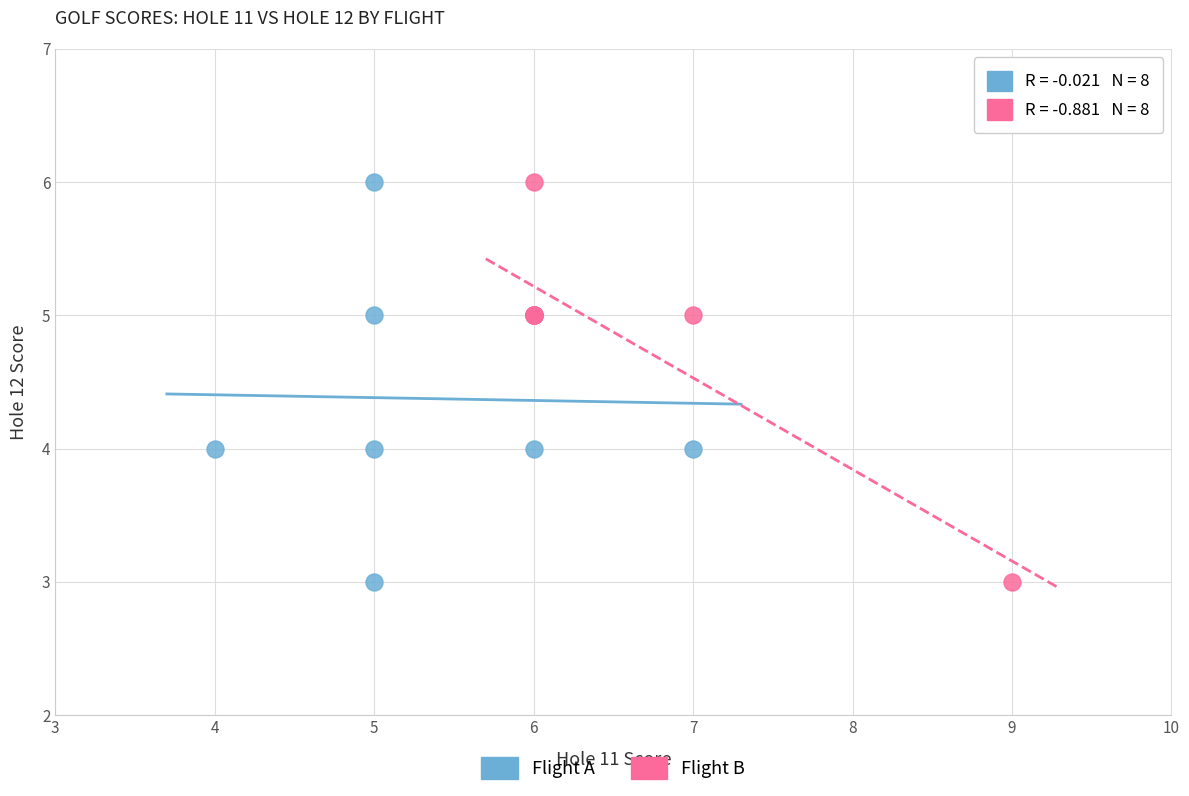

What are all the series names shown in the legend?

Flight A, Flight B